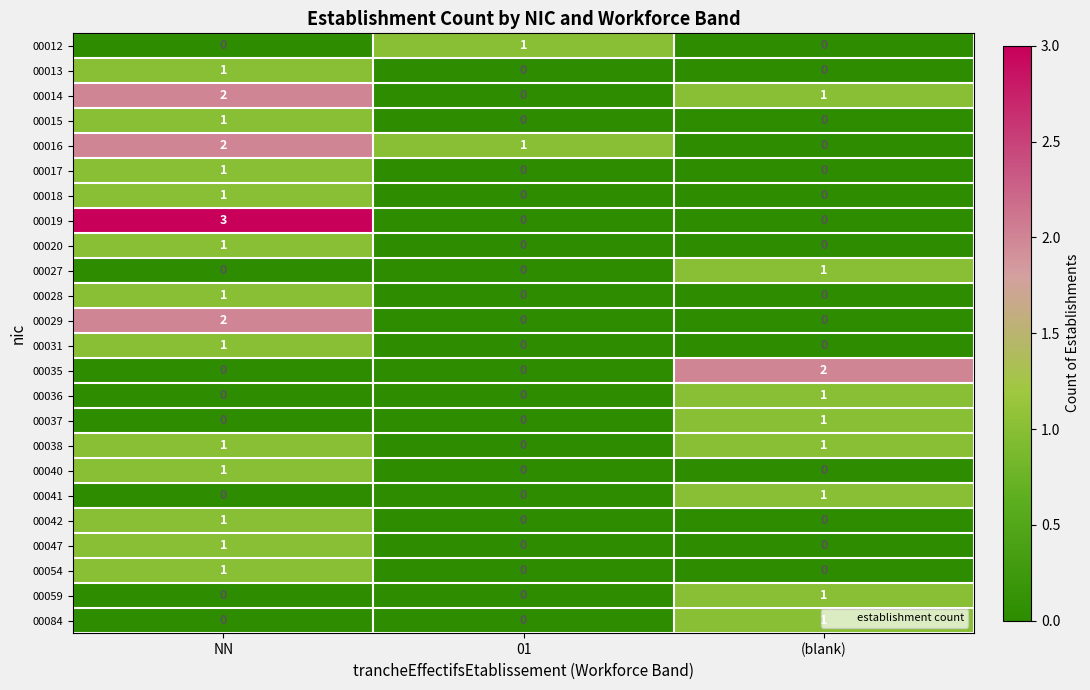

Between 01 and (blank), which series saw the biggest shift?

00035